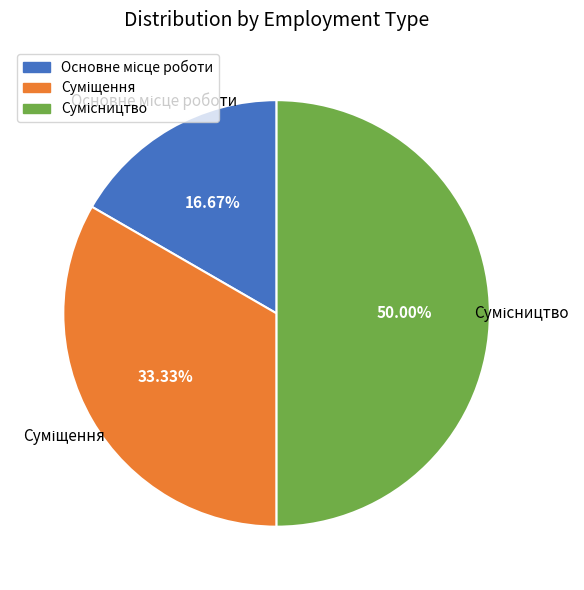

The Основне місце роботи slice represents 6% of the pie. True or false?

False